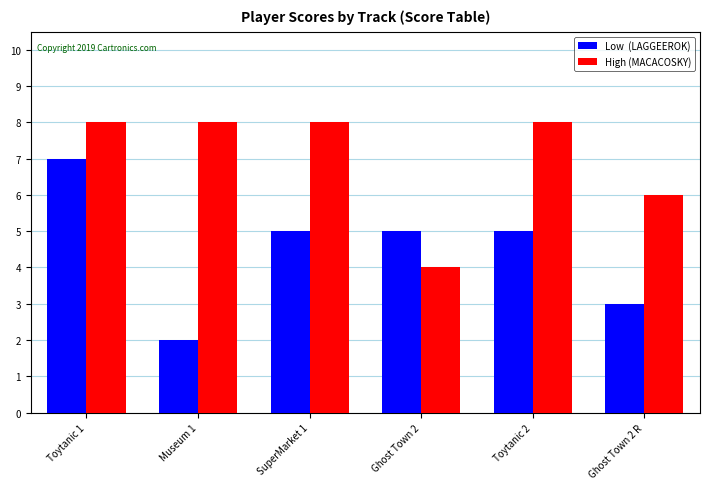

What is the label of the 2nd bar from the right?

Toytanic 2